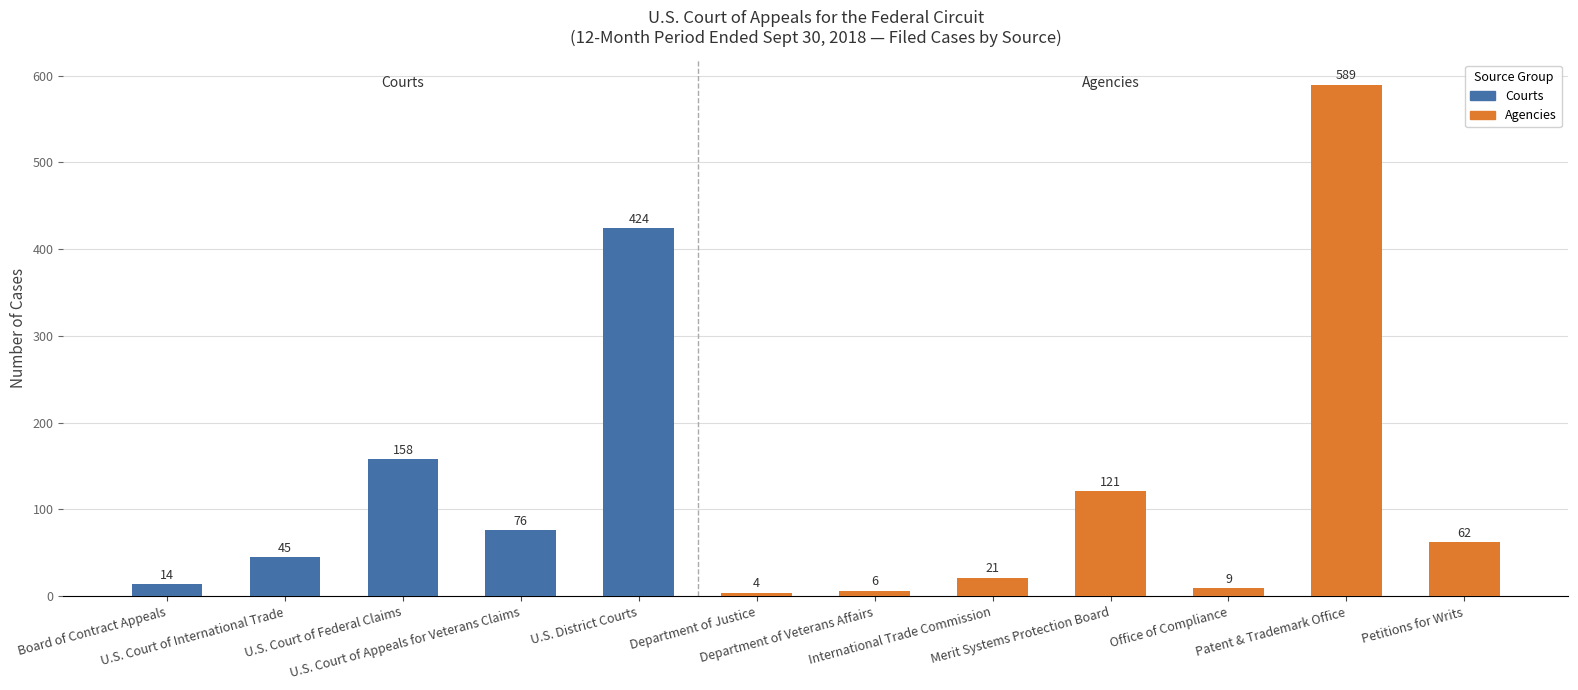

What is the change in value from U.S. Court of International Trade to U.S. Court of Federal Claims?

+113